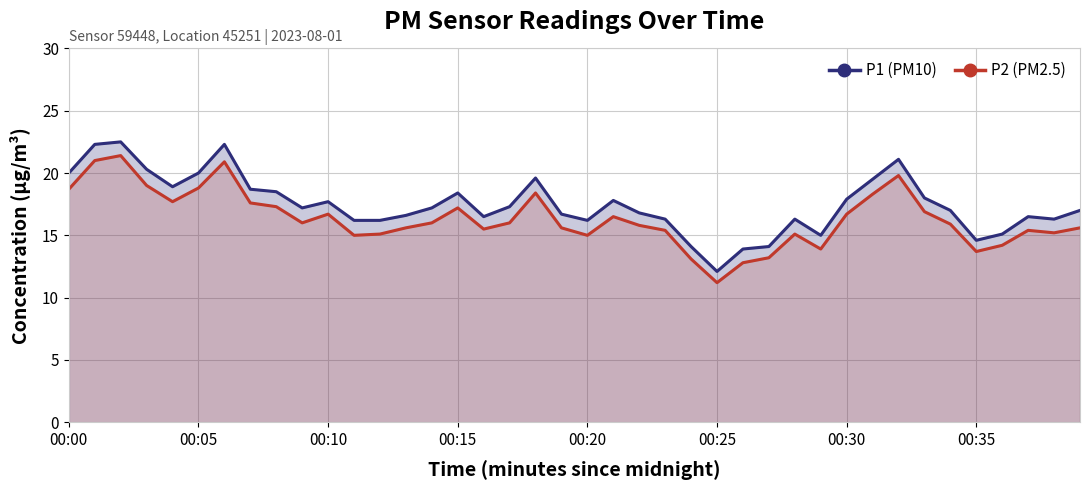

How many values in the P1 series are below 17?

18